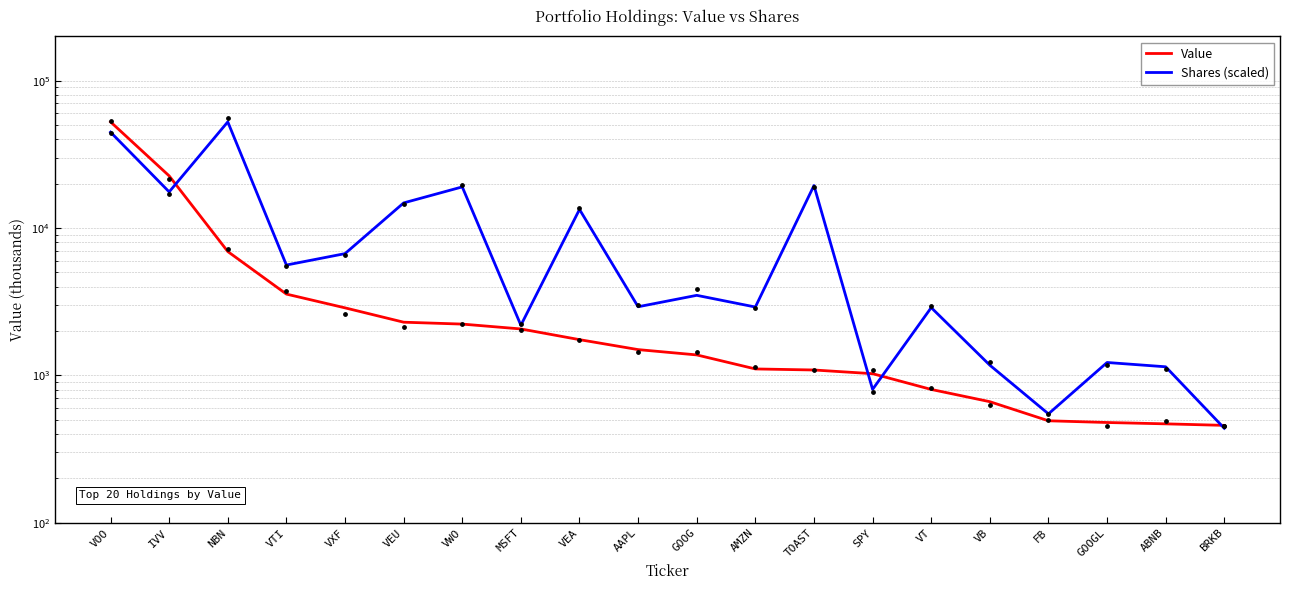

Which series contains the lowest Y value?

Shares (scaled)